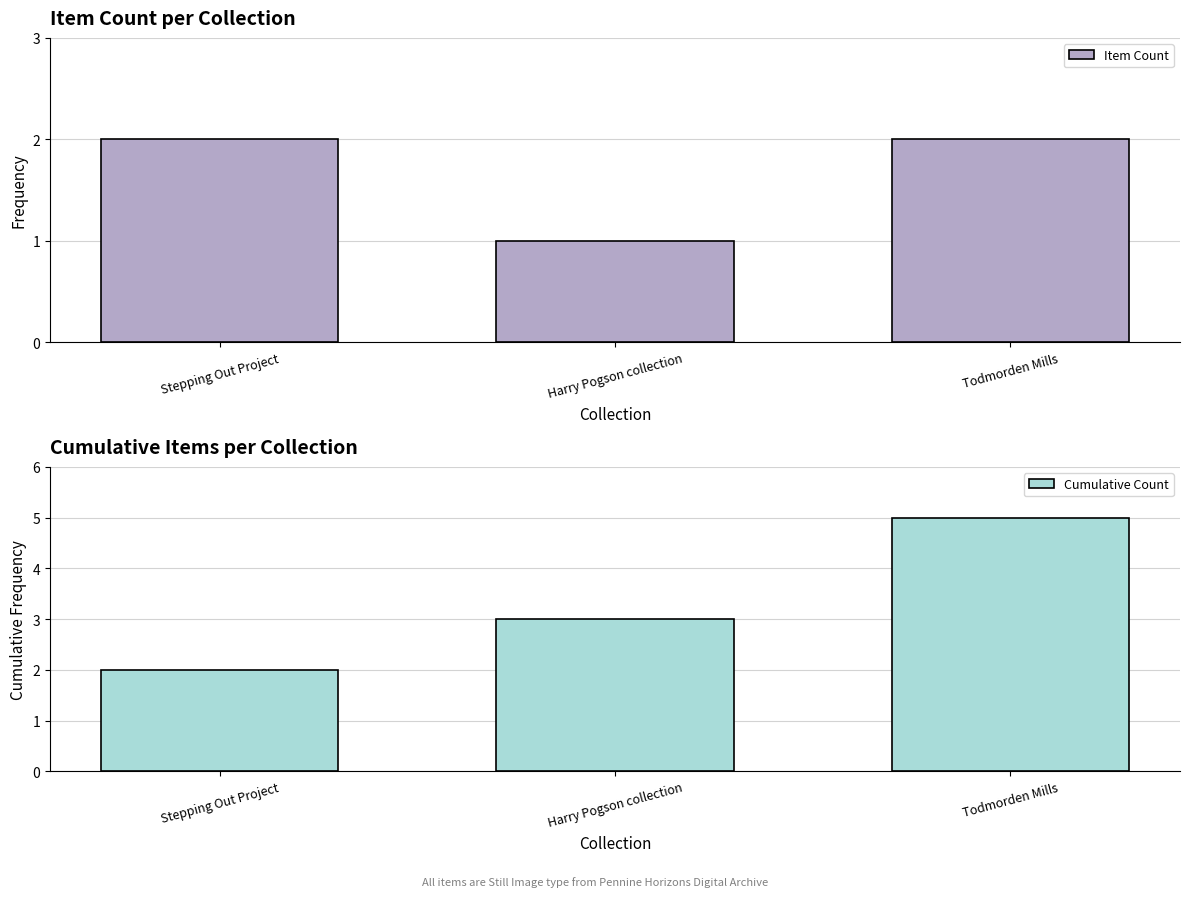

List the labels in order of Item Count value, largest first.

Stepping Out Project, Todmorden Mills, Harry Pogson collection